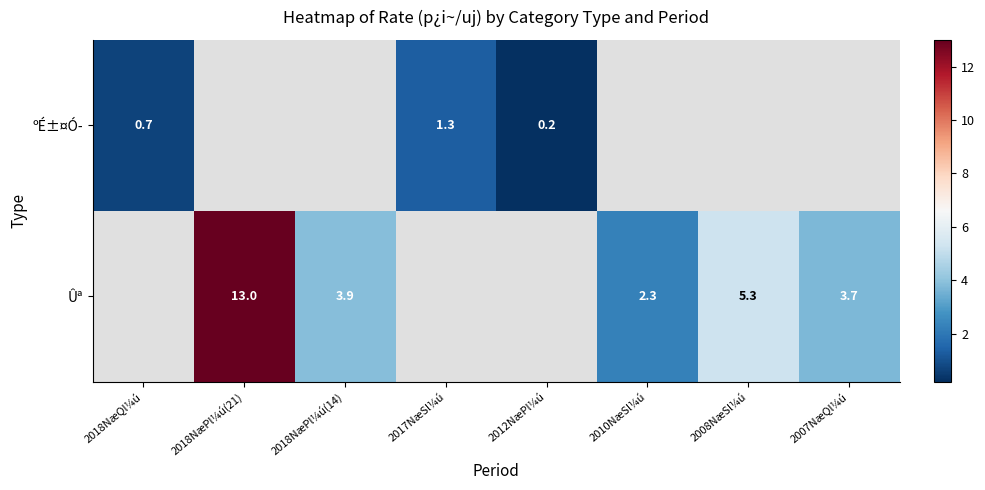

True or false: ºÉ±¤Ó­ has a value of 0.2 at 2012NæPl¼ú.

True